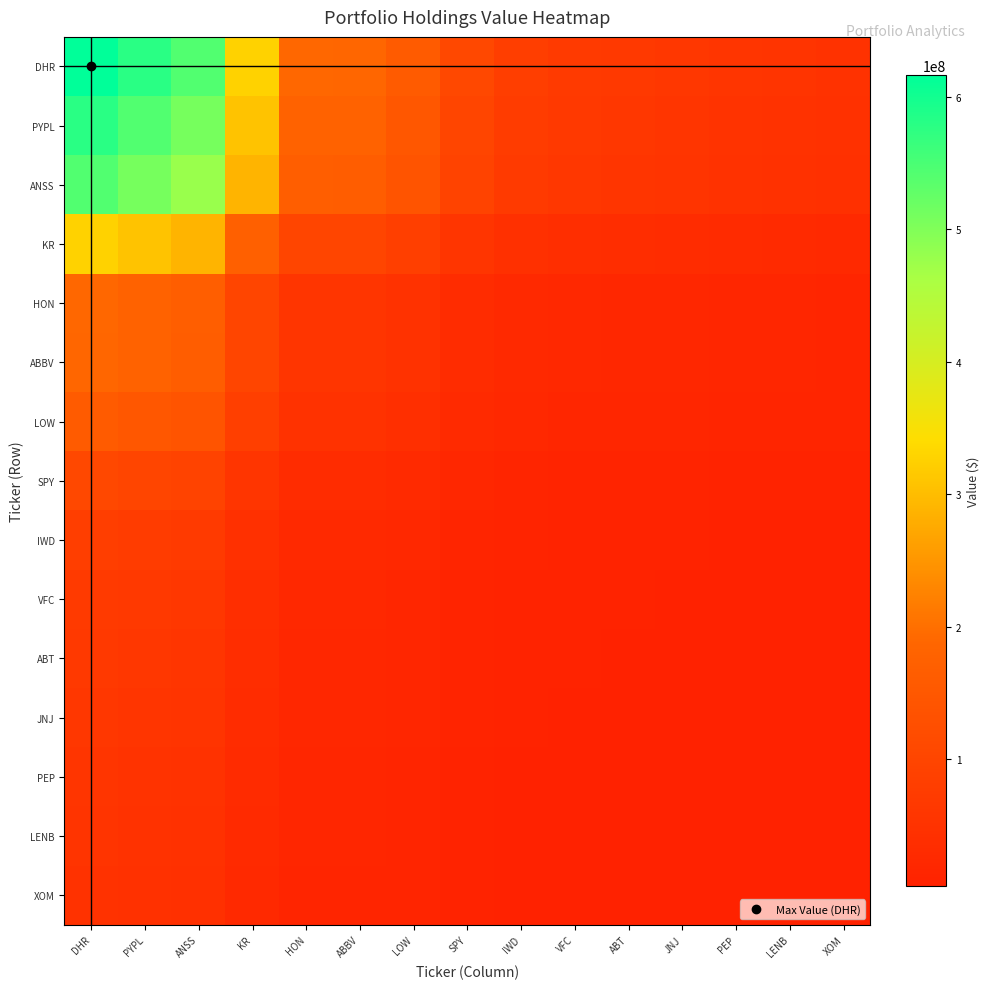

Which series has the largest total across all categories?

DHR